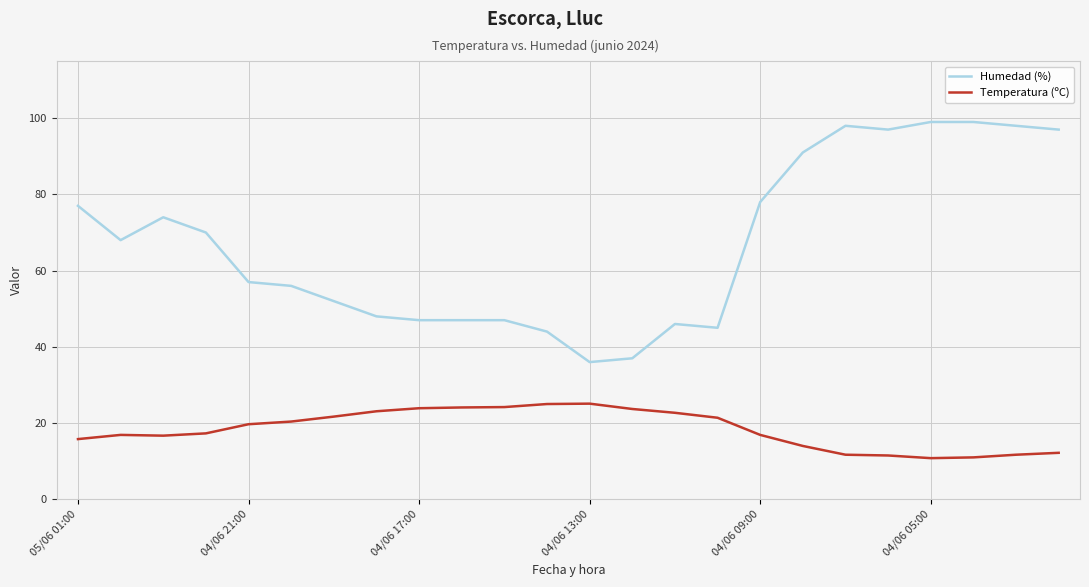

What is the difference between the maximum and minimum values in the Humedad (%) series?

63.0